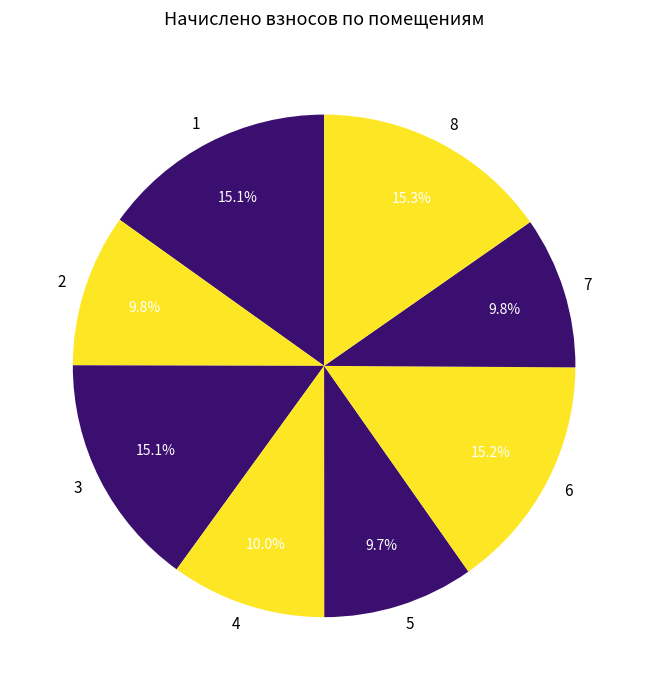

Approximately how many times larger is the value at 7 compared to 4?

1.0